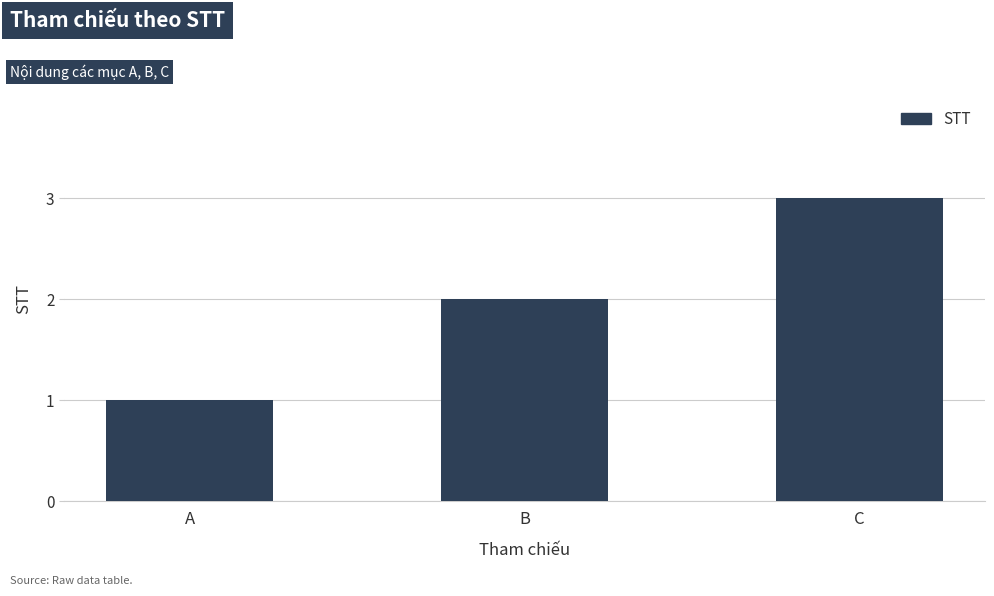

True or false: the data shows 2 at B.

True